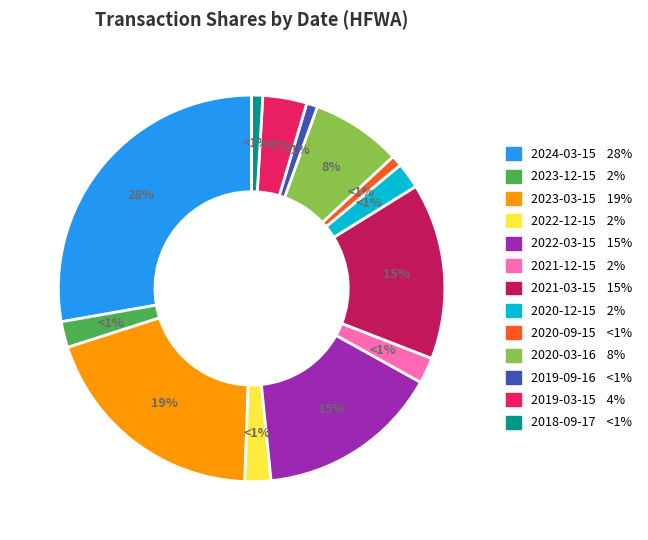

What is the largest slice in the pie chart?

2024-03-15